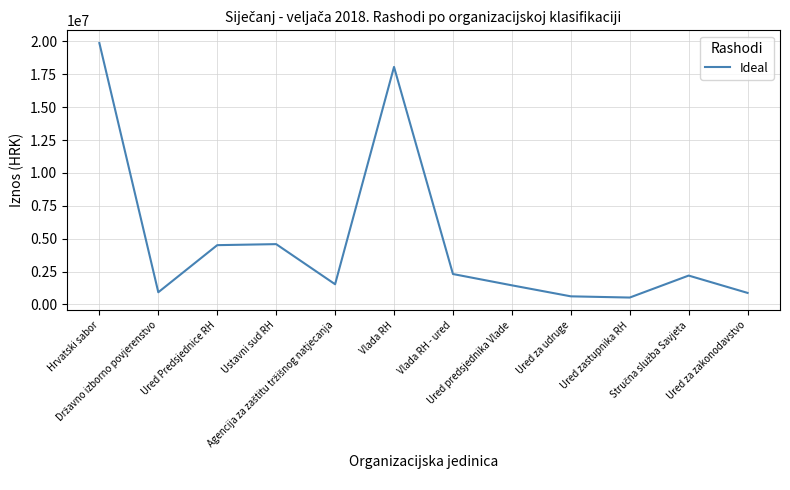

At which label does the data first exceed 2194976?

Hrvatski sabor